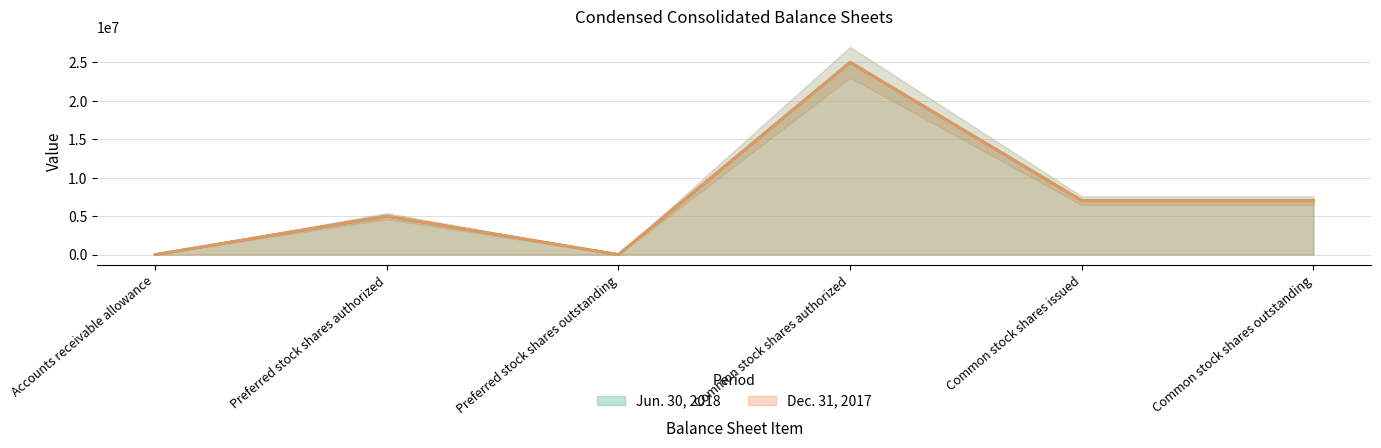

True or false: Dec. 31, 2017 and Jun. 30, 2018 cross at least once.

False